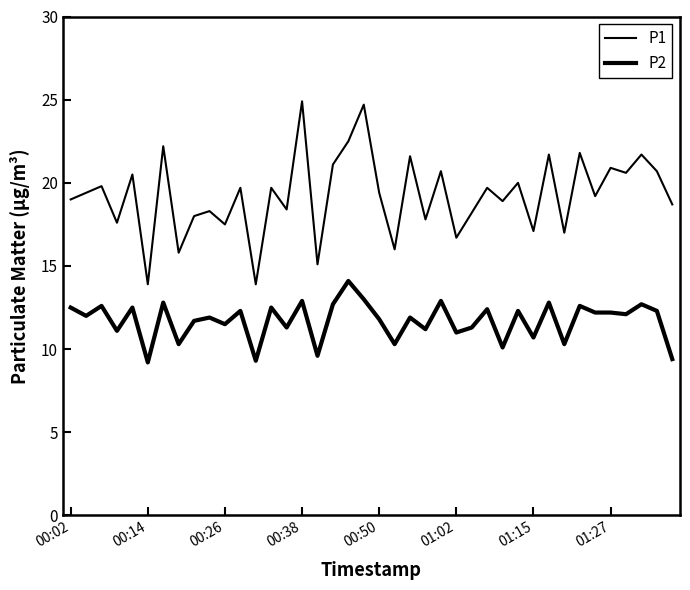

True or false: P1 has more than 0 points higher than both neighbors.

True